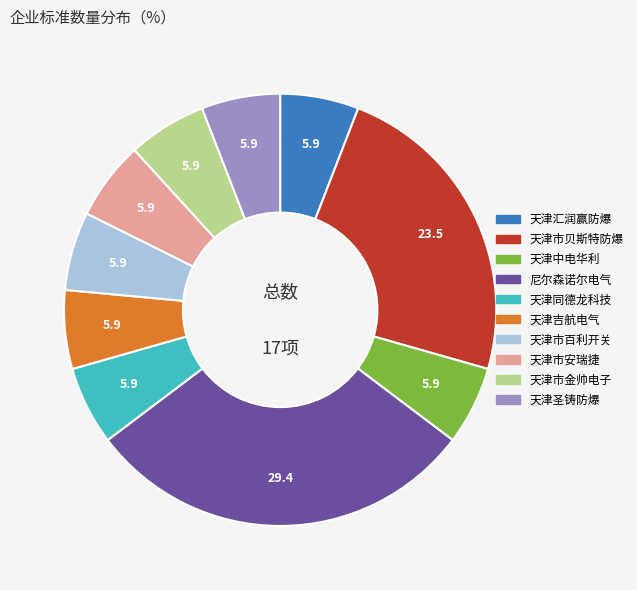

Does any single category account for the majority?

No